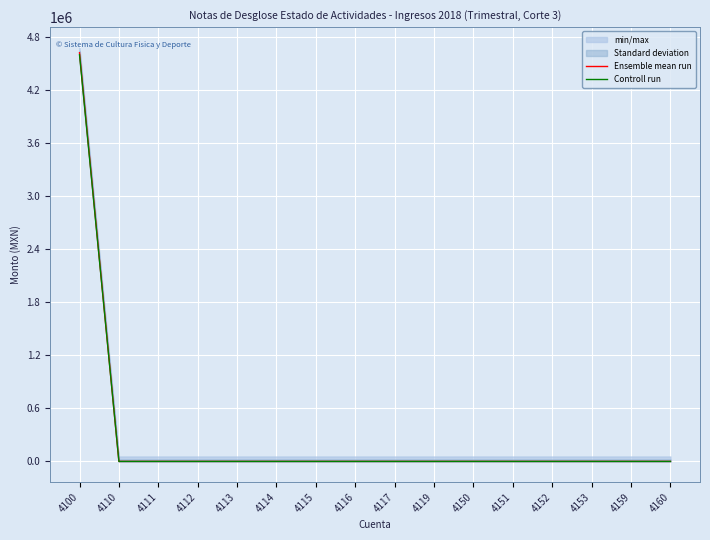

What is the difference between the maximum and minimum values in the Ensemble mean run series?

4622524.1